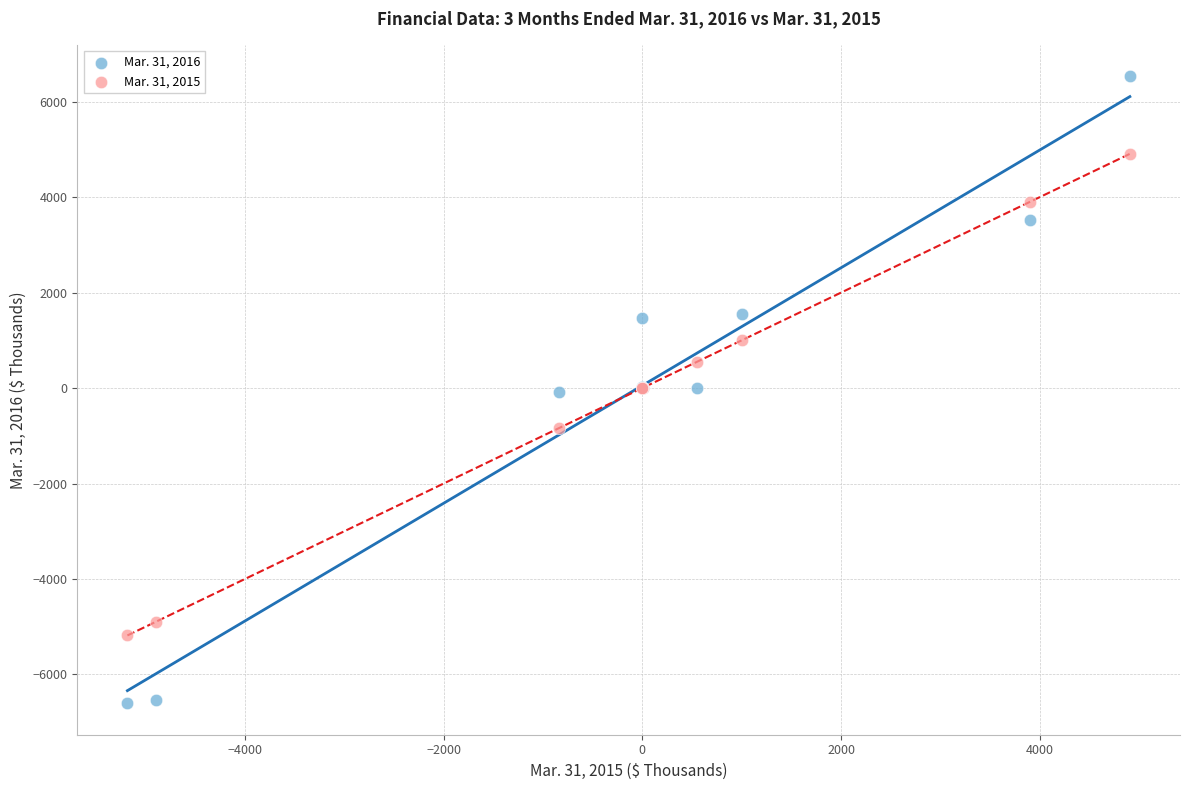

Which series contains the lowest Y value?

Mar. 31, 2016